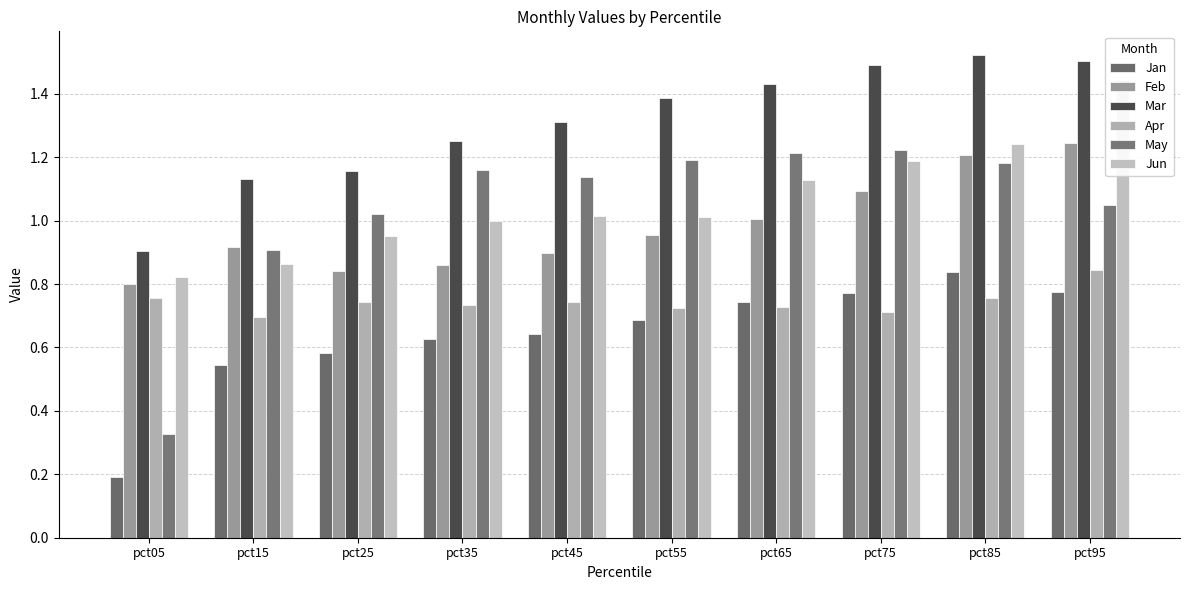

Is it true that Feb equals 0.4 at pct55?

False